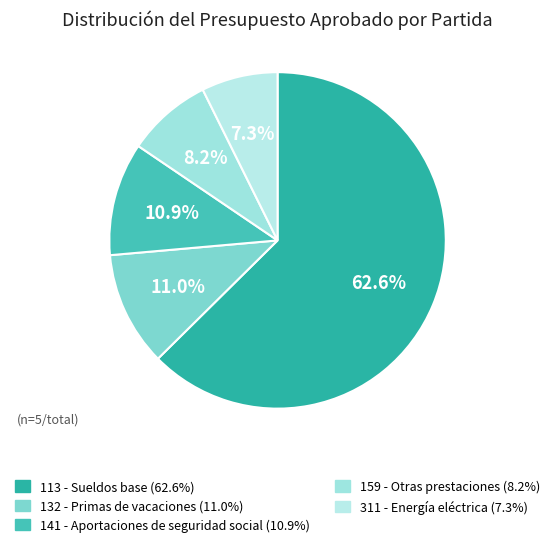

The 141 - Aportaciones de seguridad social slice represents 11% of the pie. True or false?

True